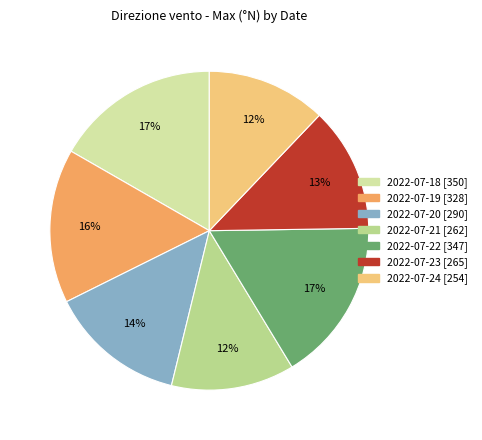

How many slices are in this pie chart?

7